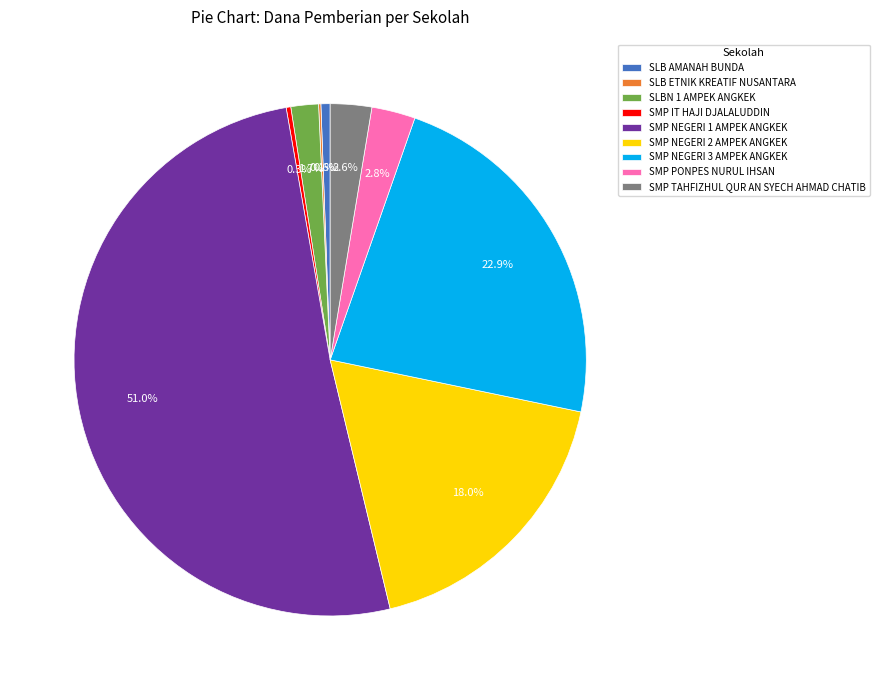

The SMP NEGERI 1 AMPEK ANGKEK slice represents 63% of the pie. True or false?

False